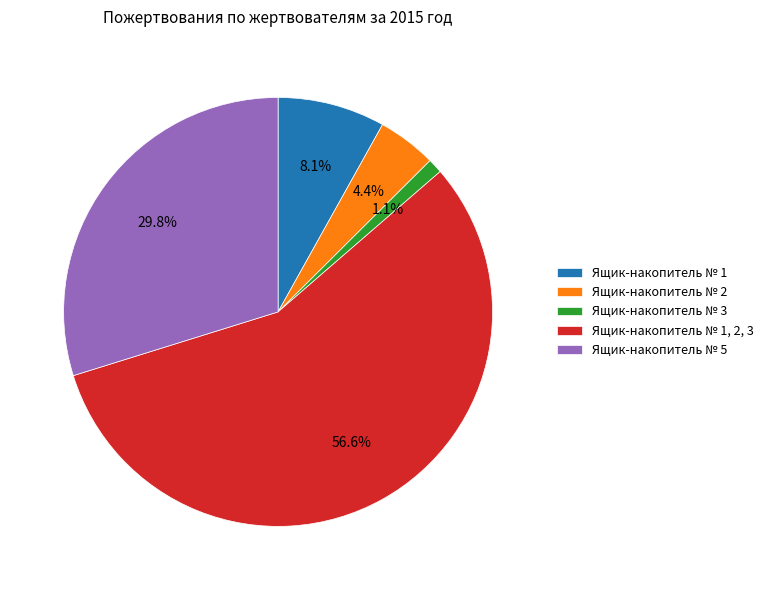

Which category has the smallest portion of the pie?

Ящик-накопитель № 3